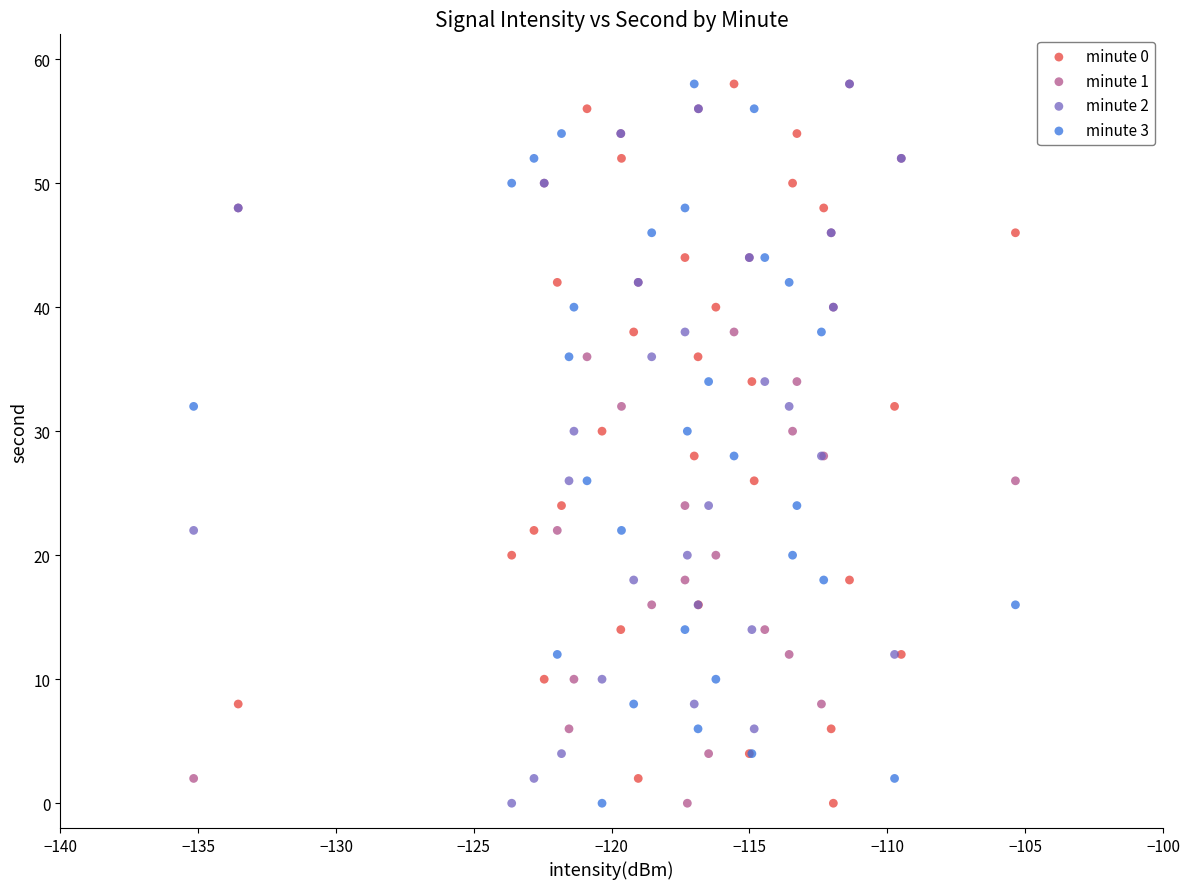

What are all the series names shown in the legend?

minute 0, minute 1, minute 2, minute 3